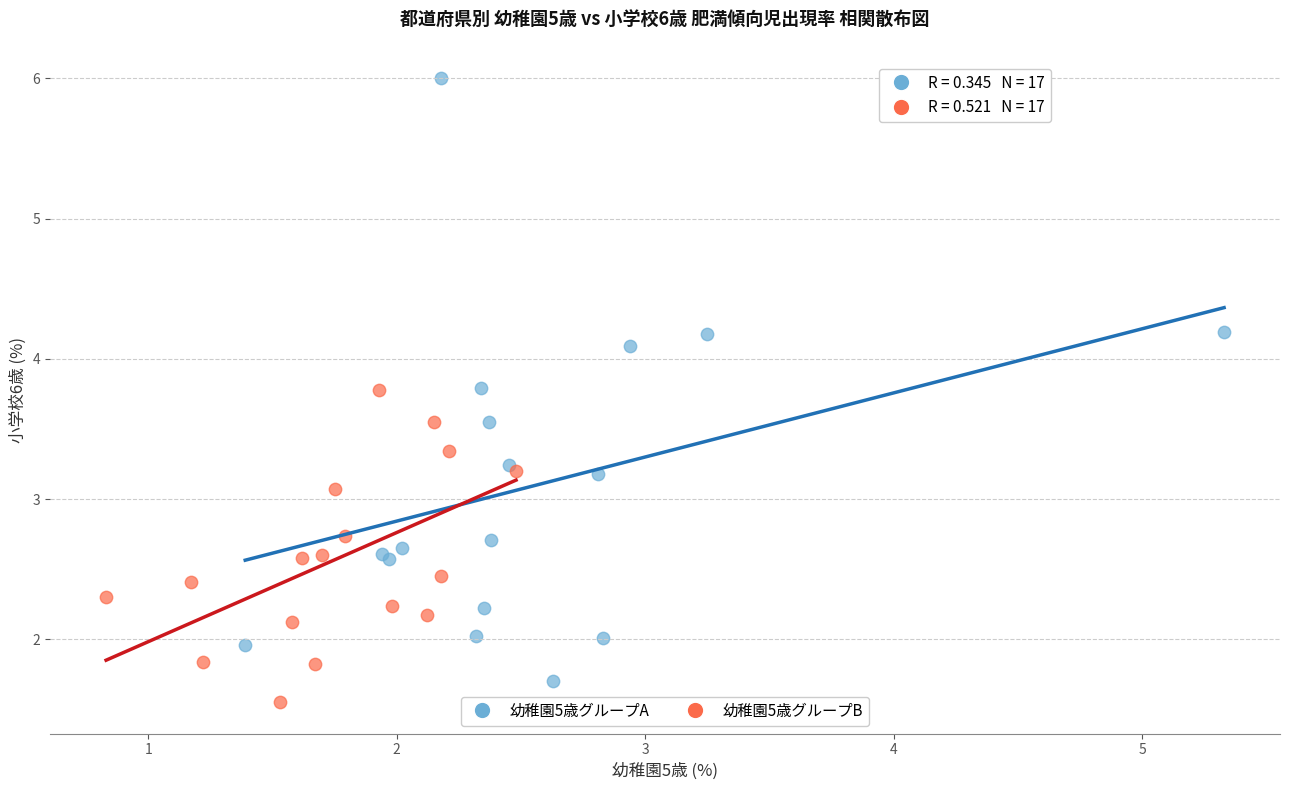

Which series contains the lowest Y value?

幼稚園5歳グループB